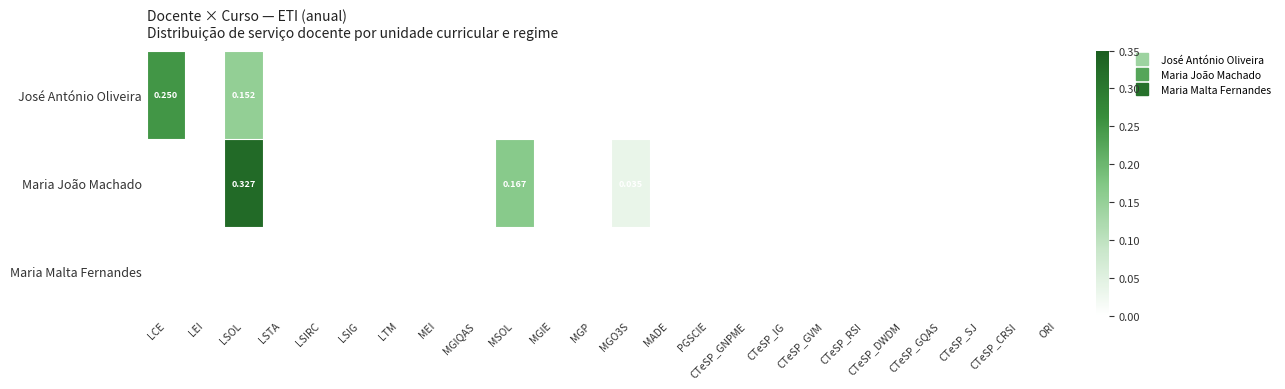

What is the greatest value displayed?

0.3